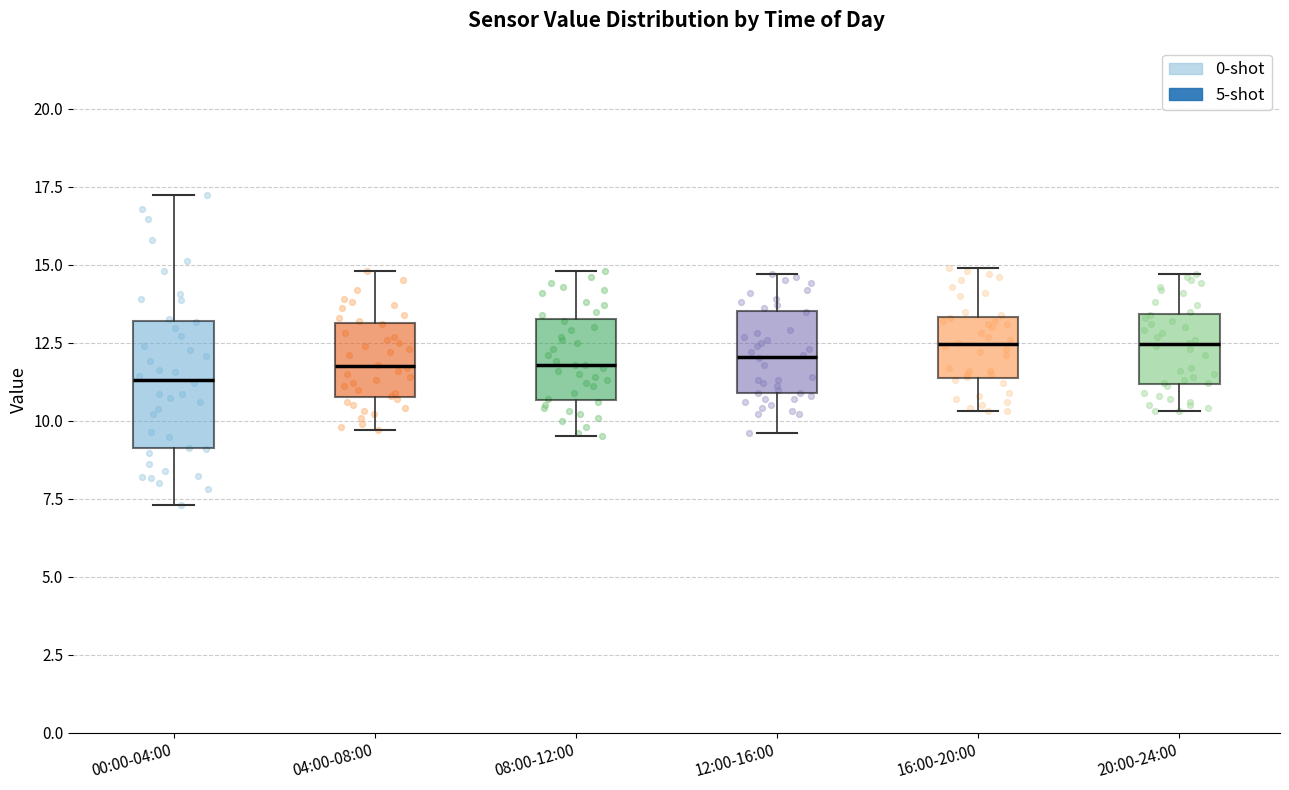

Comparing the boxes themselves (not the whiskers), which one is the tallest?

00:00-04:00